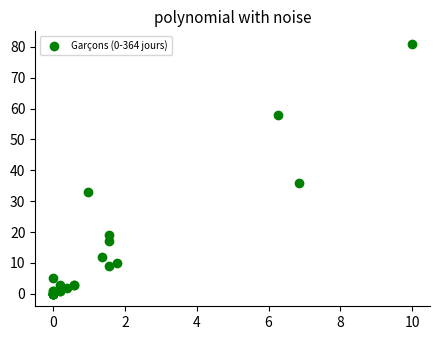

What Y value in the scatter plot is closest to 40?

36